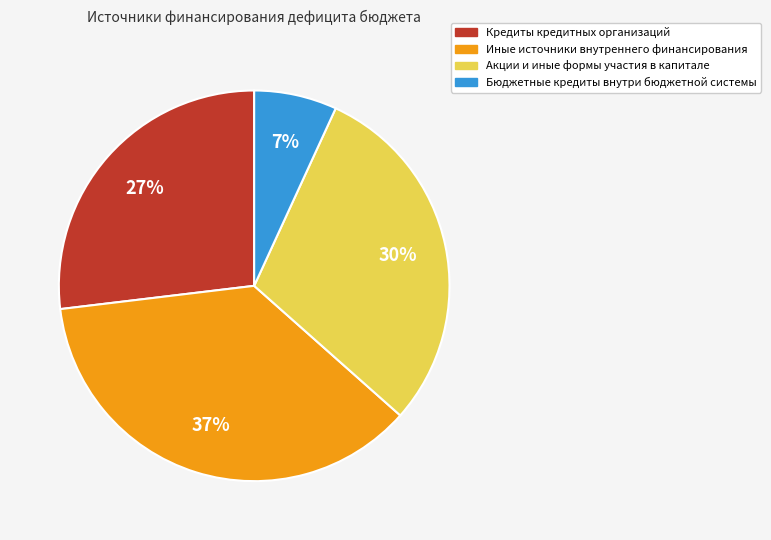

What is the ratio of the value at Акции и иные формы участия в капитале to the value at Кредиты кредитных организаций?

1.1